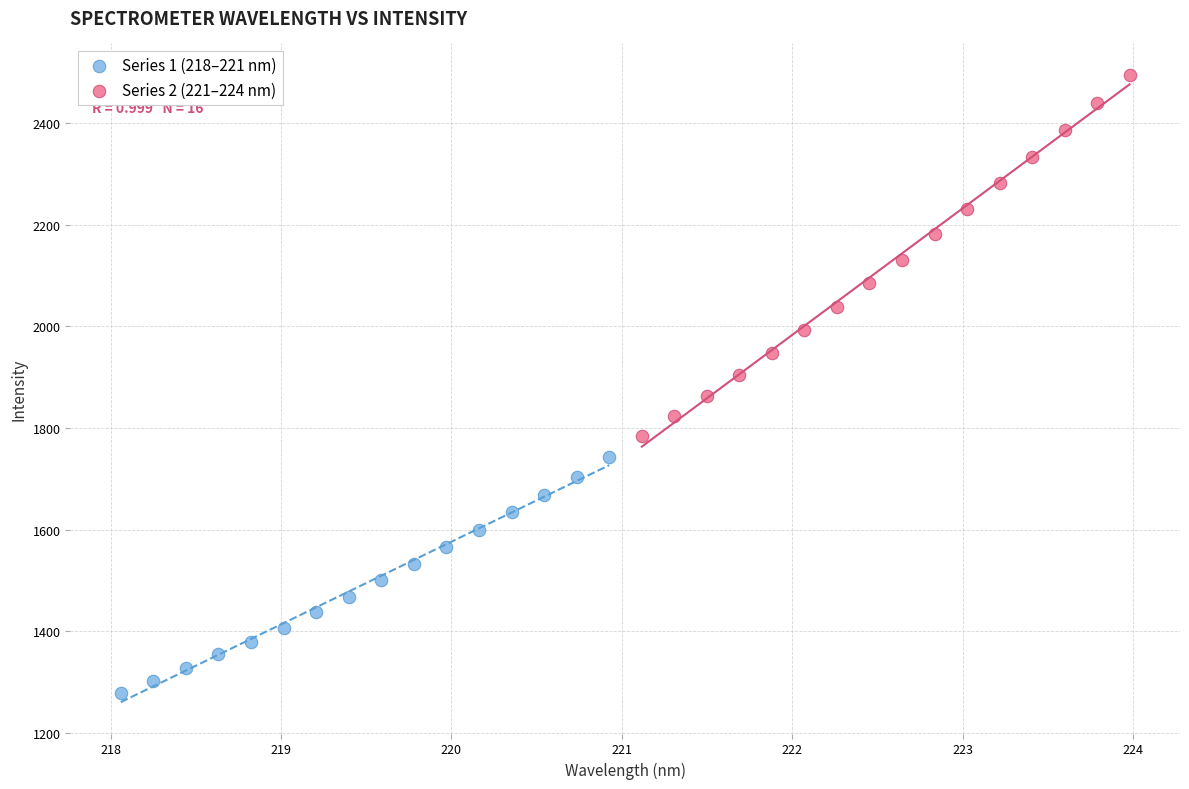

What are all the series names shown in the legend?

Series 1 (218–221 nm), Series 2 (221–224 nm)